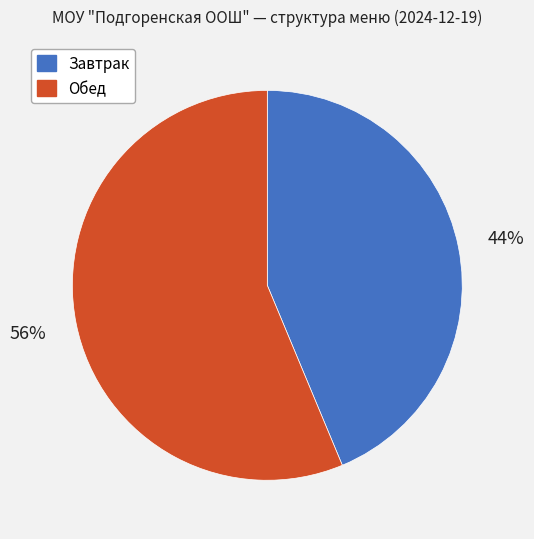

True or false: Завтрак accounts for 51% of the total.

False